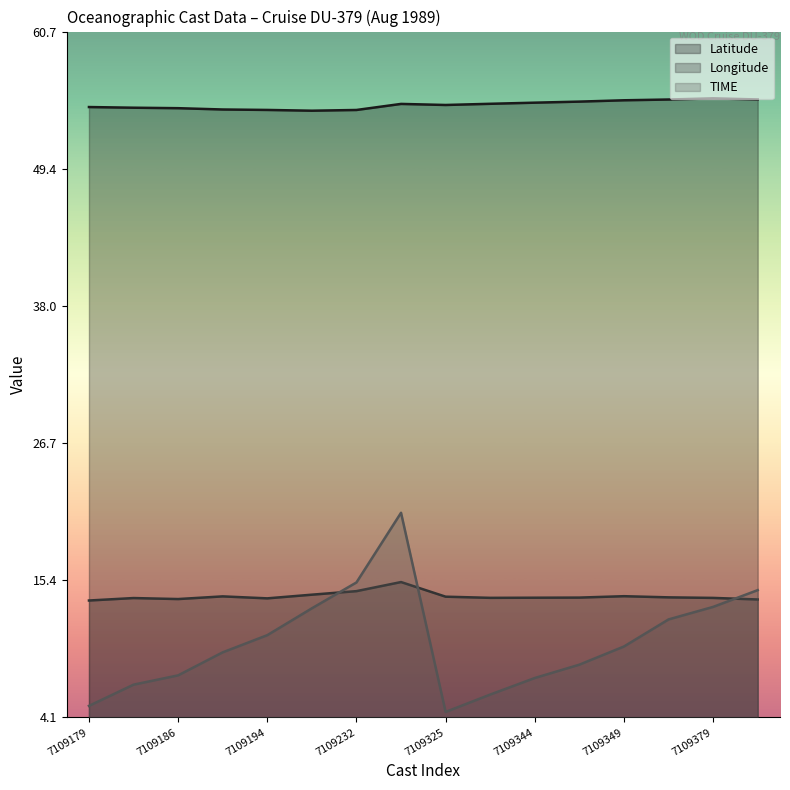

What is the difference between the highest and lowest values at 7109325?

50.1